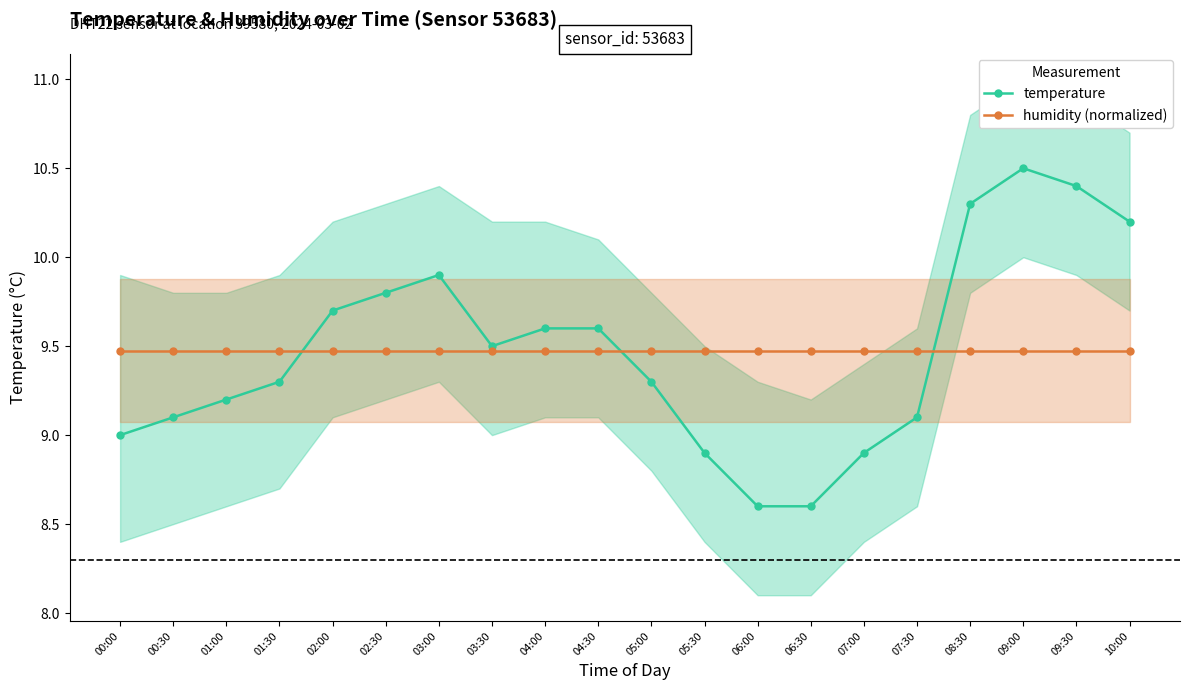

Where is temperature nearest to the value 9?

00:00